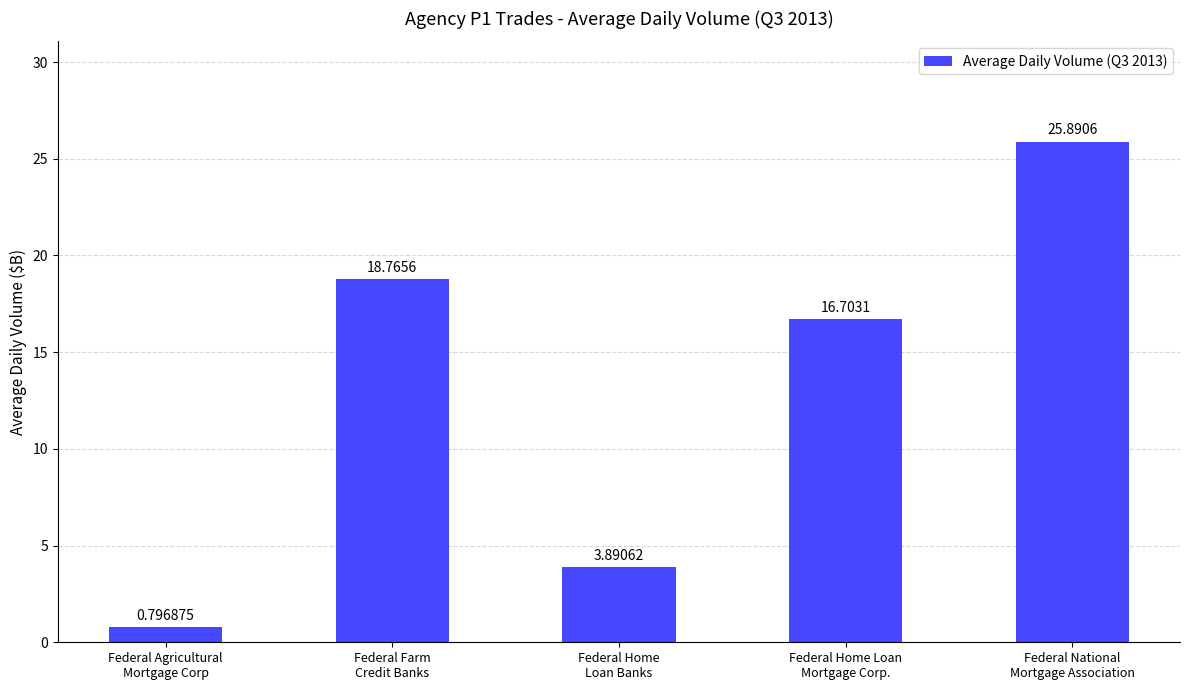

What is the maximum value shown in the chart?

25.9